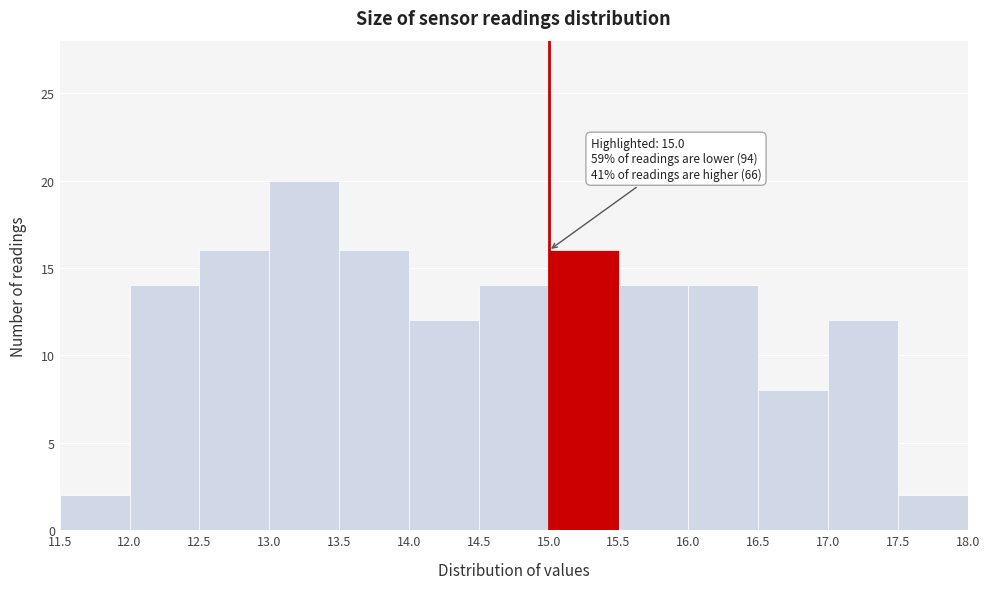

Over which range of the x-axis is the bar tallest?

13.0 to 13.5